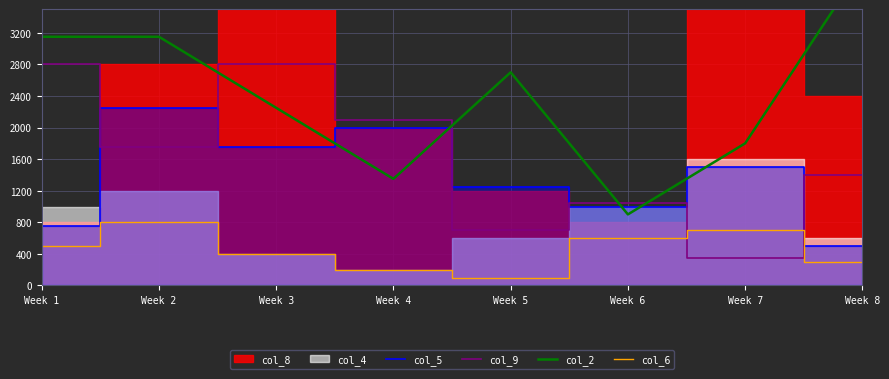

At which label does col_9 first exceed 1750?

Week 1